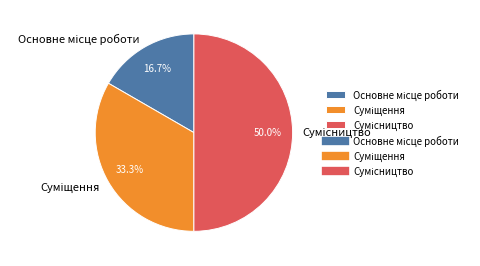

To the nearest percent, what is the average slice percentage?

33%